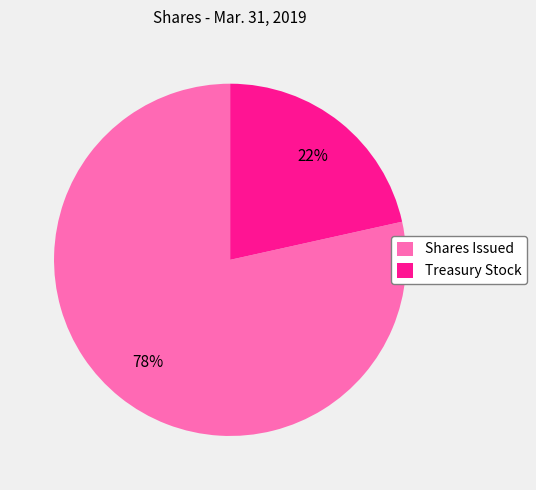

The Shares Issued slice represents 65% of the pie. True or false?

False